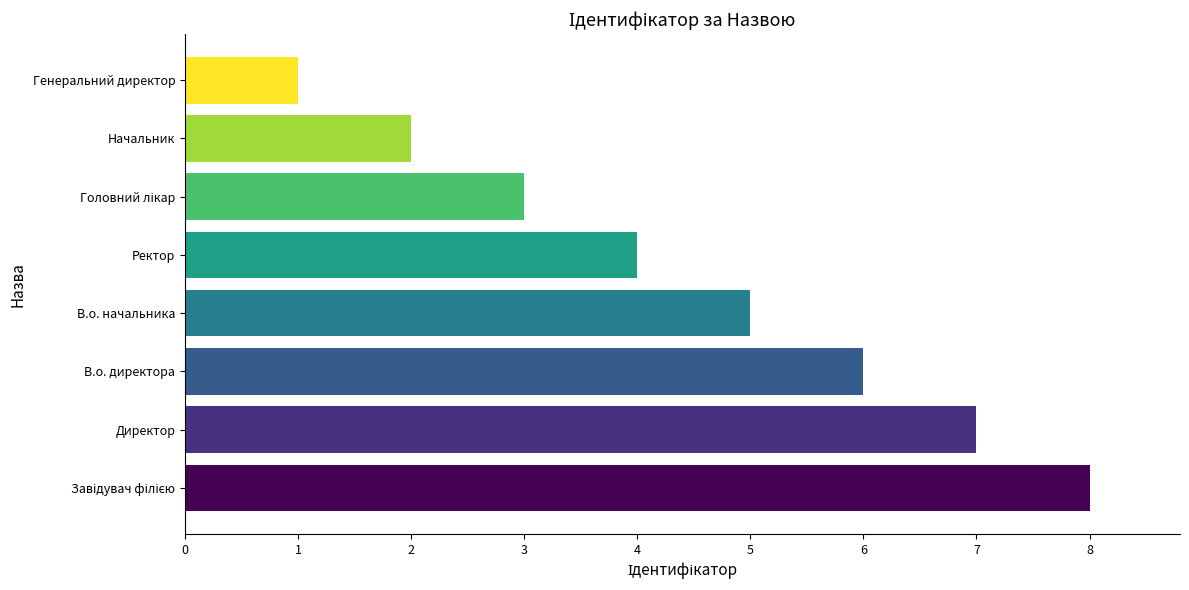

The value at В.о. директора is 3. True or false?

False